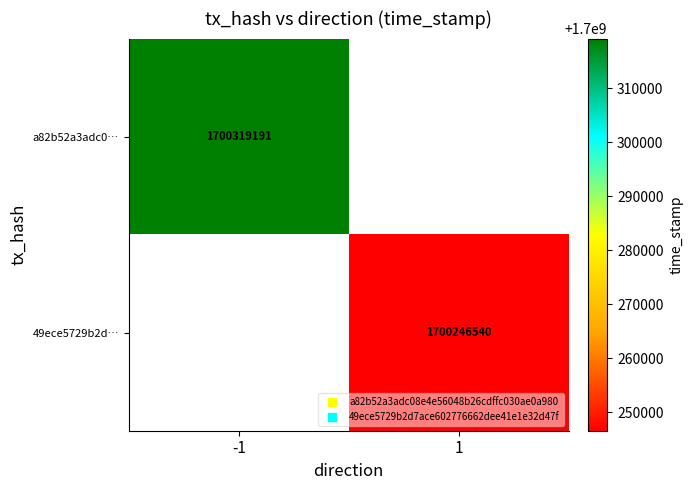

Which series has the largest range (max minus min)?

a82b52a3adc0…